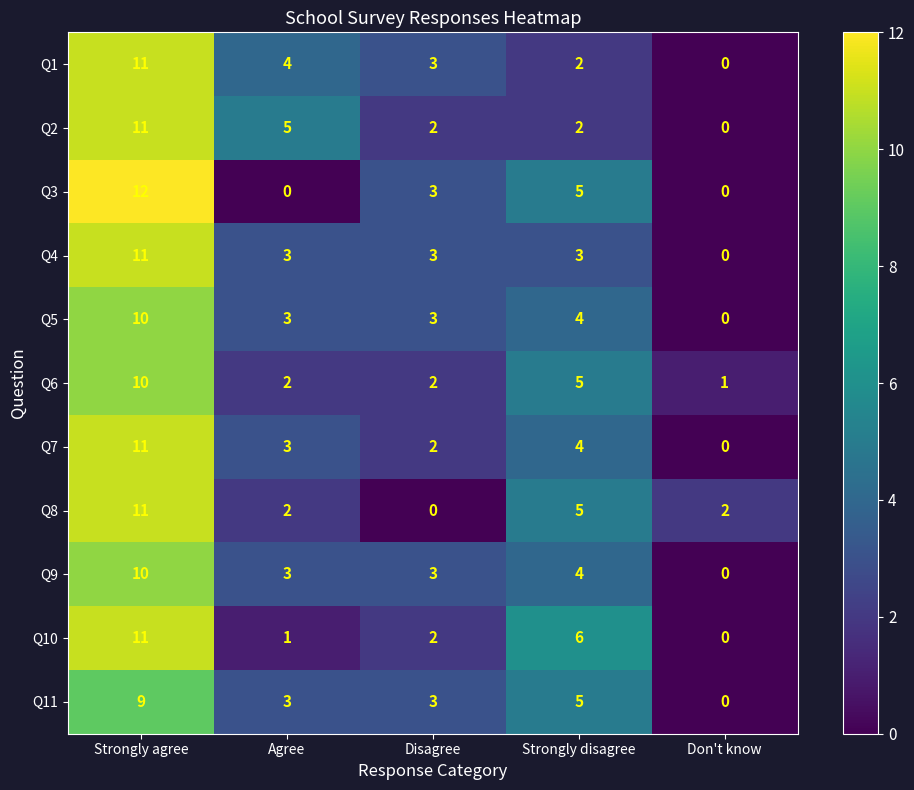

What is the greatest value displayed?

12